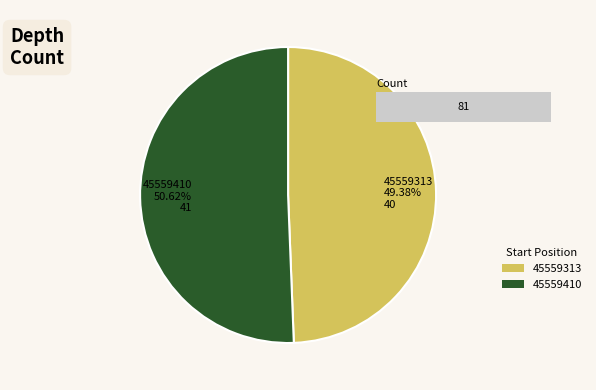

Which slice is the largest?

45559410